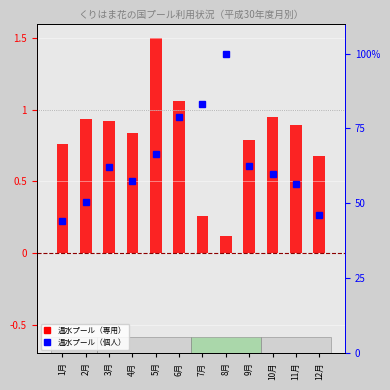

Reading left to right, transcribe all the data shown in this chart.

温水プール（専用）: 0.8	0.9	0.9	0.8	1.5	1.1	0.3	0.1	0.8	0.9	0.9	0.7
温水プール（個人）: 44.1	50.5	62.0	57.6	66.4	78.7	83.1	100.0	62.5	59.7	56.6	46.1